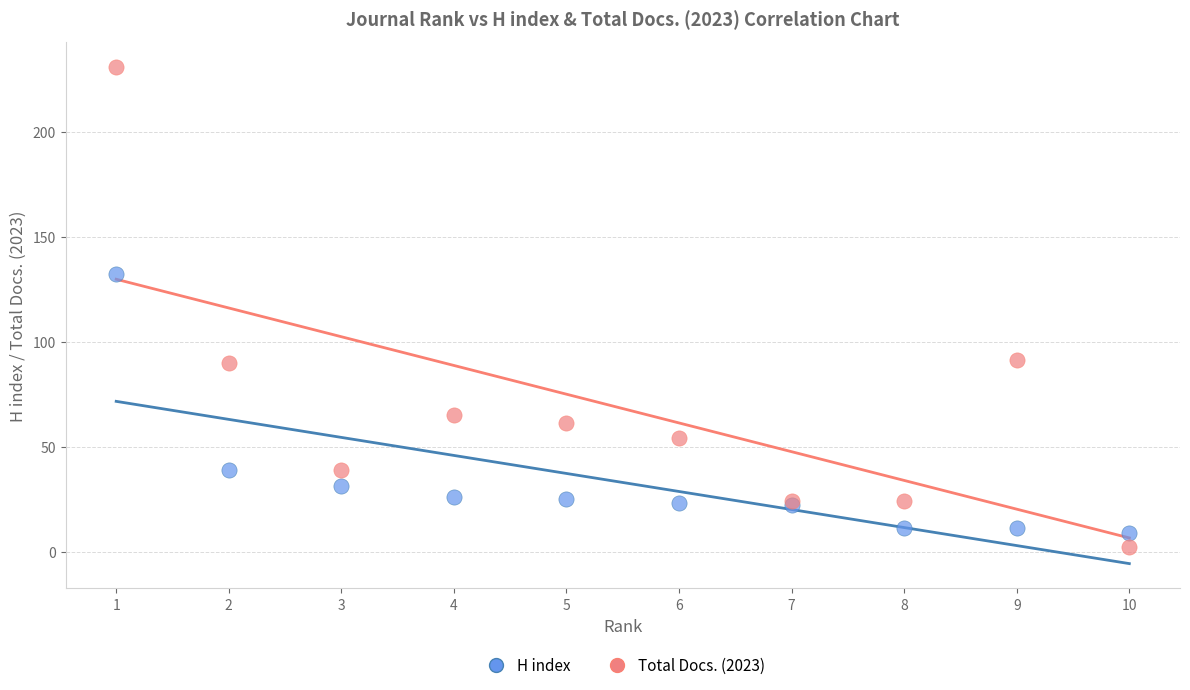

What are all the series names shown in the legend?

H index, Total Docs. (2023)